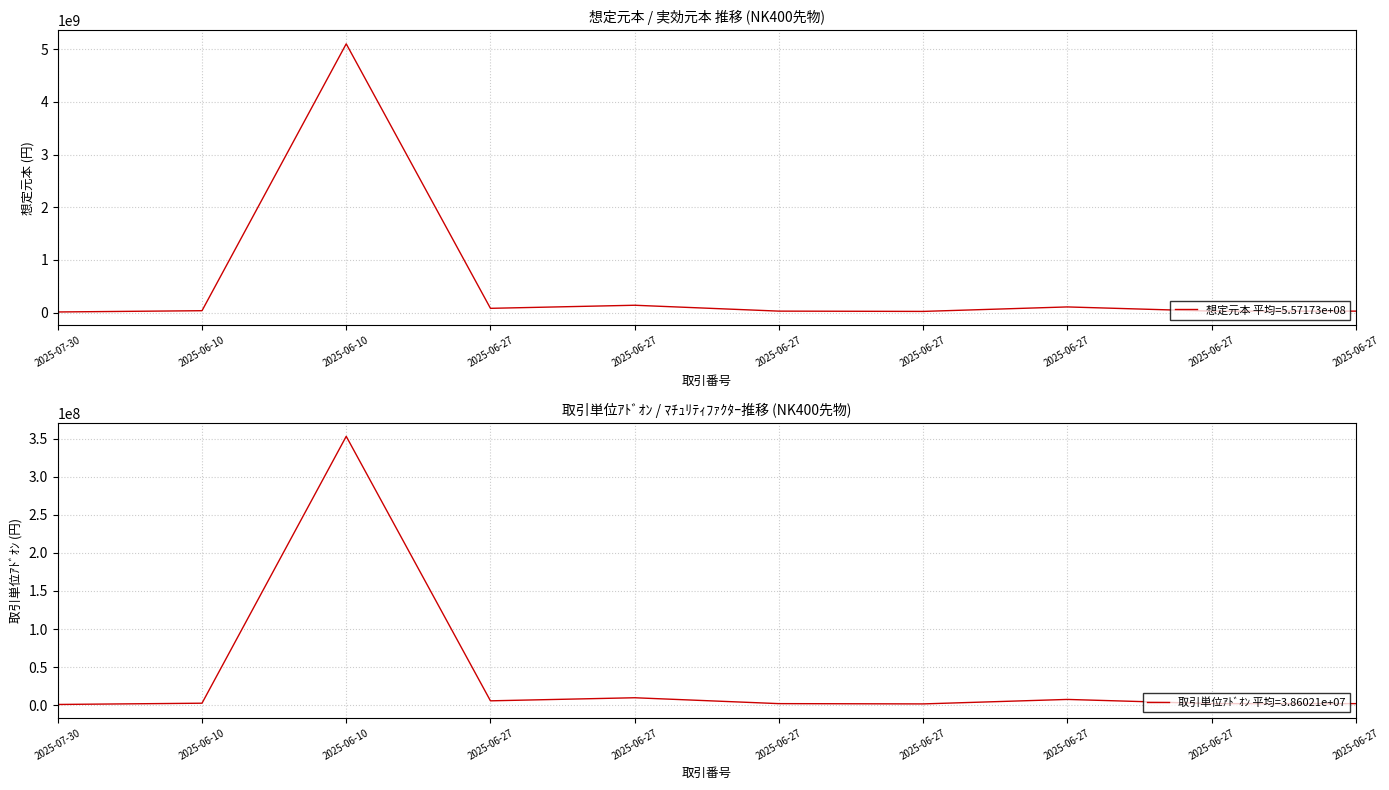

What is the difference between the highest and lowest values at 2025-06-27?

74187529.2